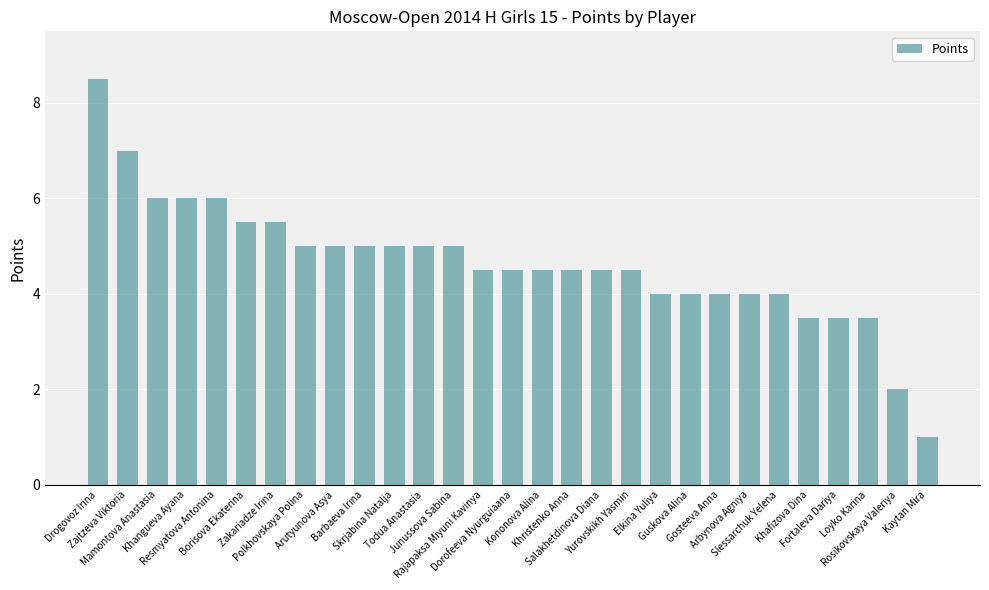

How many bars are there in total?

29